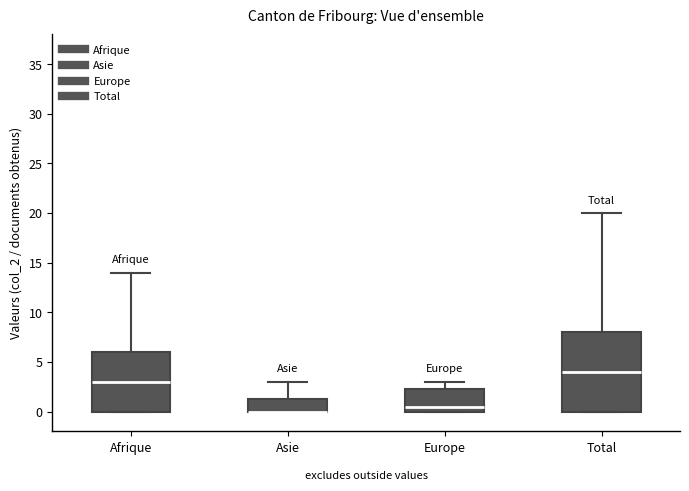

Where does the upper whisker of the box for Asie end on the y-axis? The values are not printed on the chart, so give them approximately, as read against the axis.

3.0